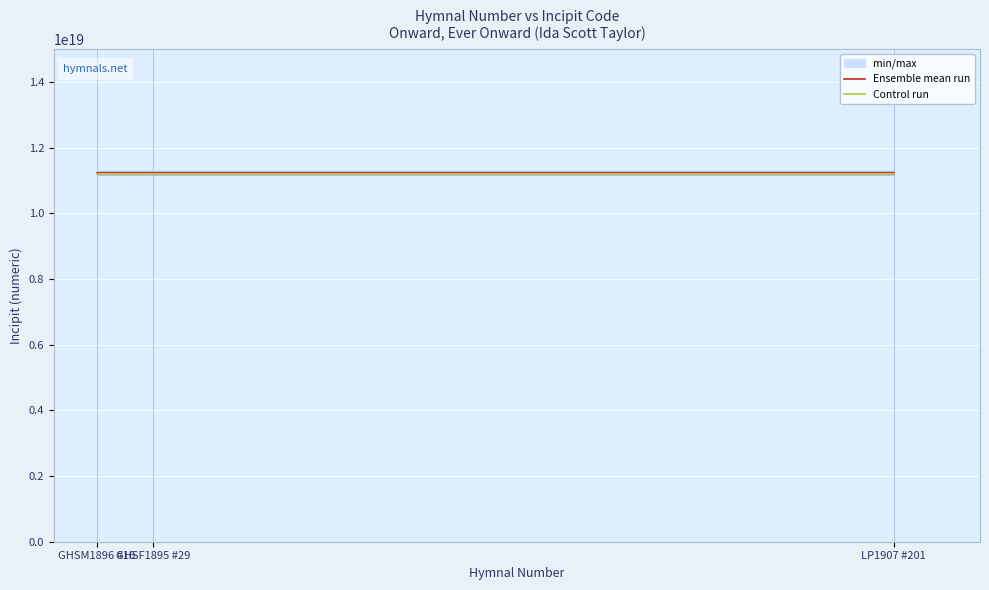

At how many categories does at least one series exceed 11217308341502461952?

3